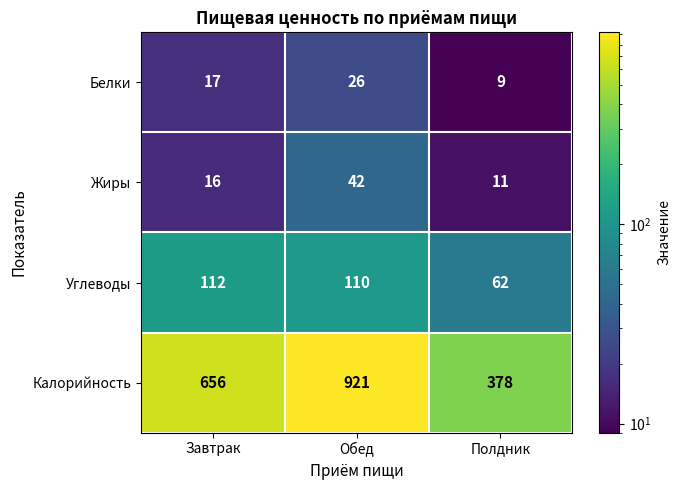

At which category is the sum across all series the highest?

Обед